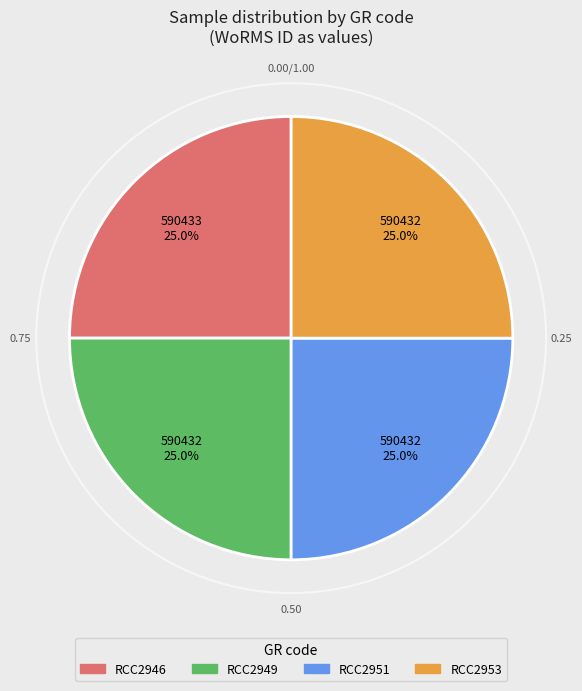

How many segments does this pie chart have?

4